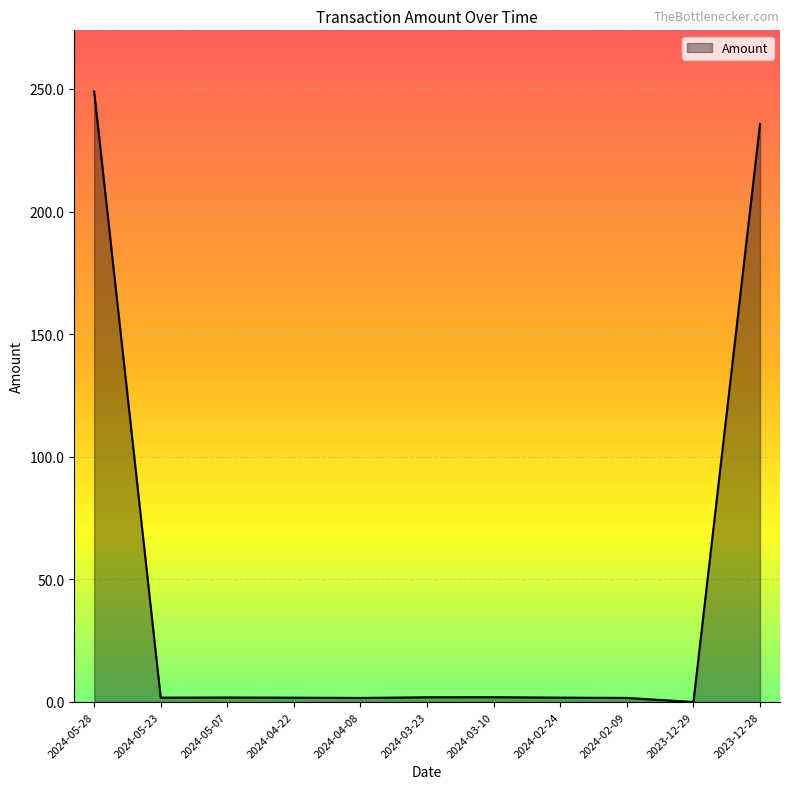

How many series are shown in this chart?

1